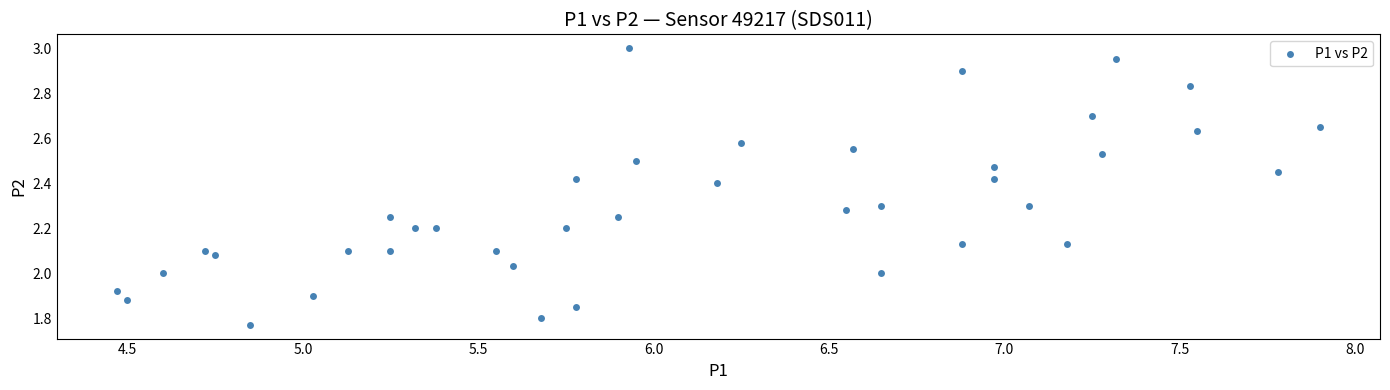

What is the range of Y values (max minus min)?

1.2